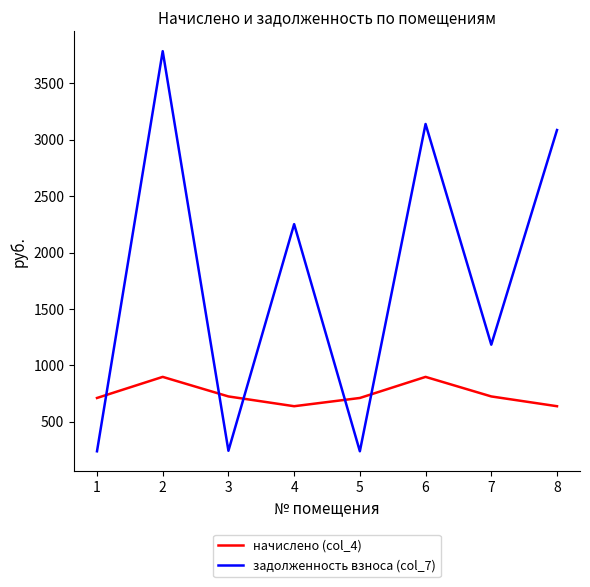

True or false: начислено (col_4) and задолженность взноса (col_7) intersect in this chart.

True